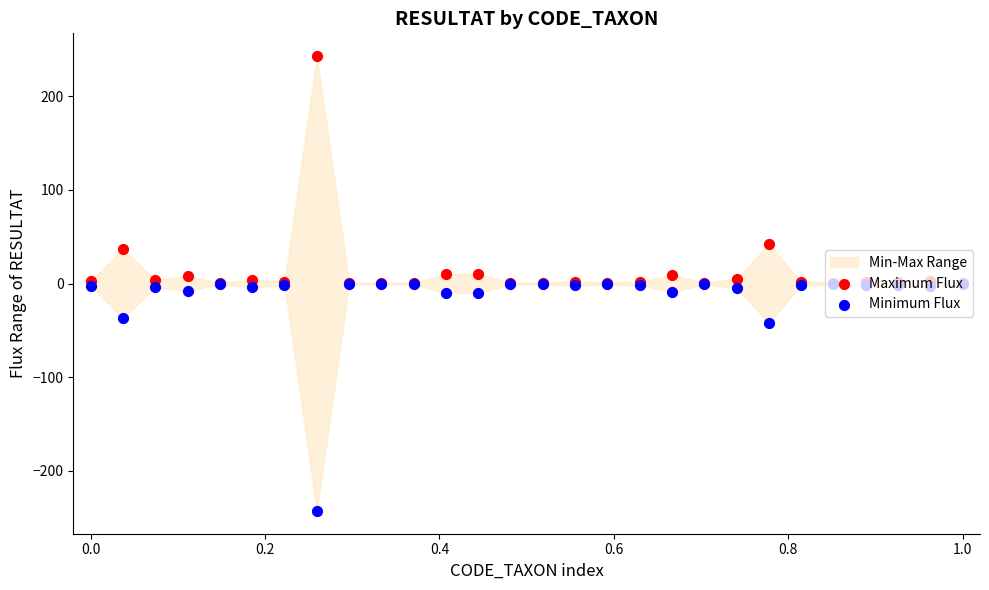

Which series reaches the maximum Y coordinate?

Maximum Flux